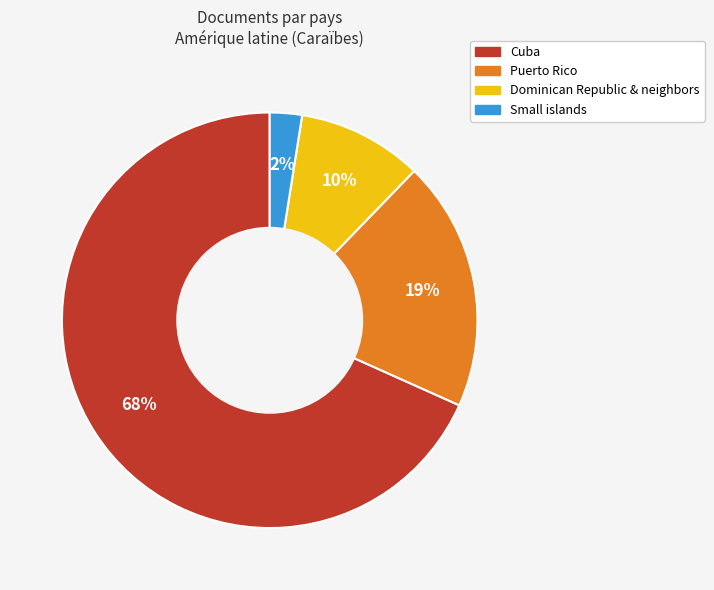

Is Cuba the majority of the pie?

Yes